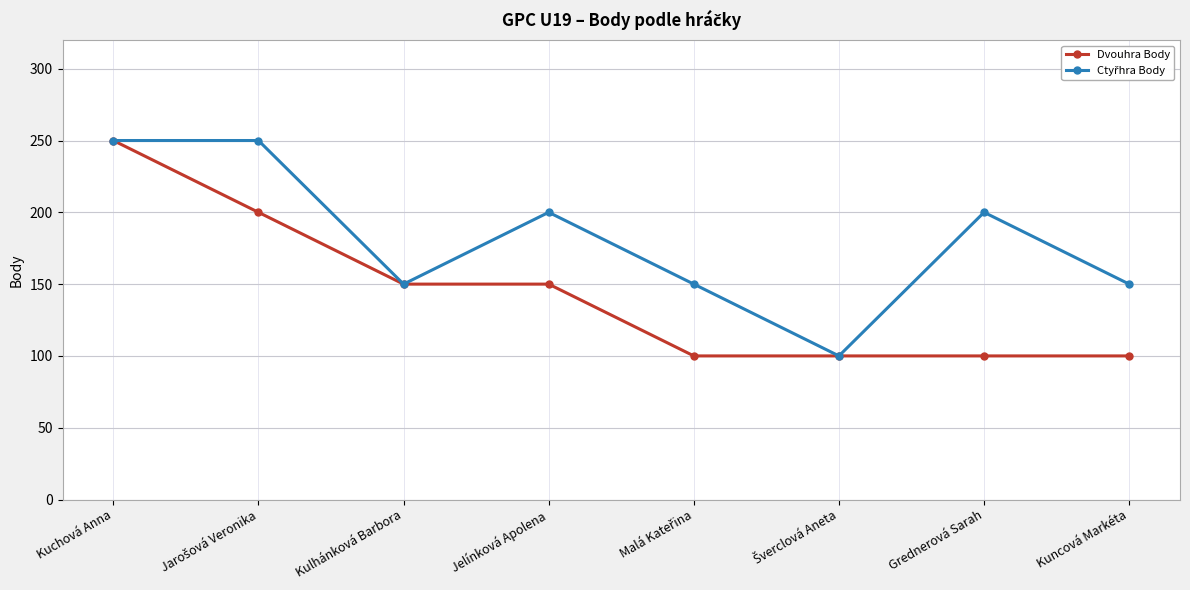

What is the maximum value shown in the chart?

250